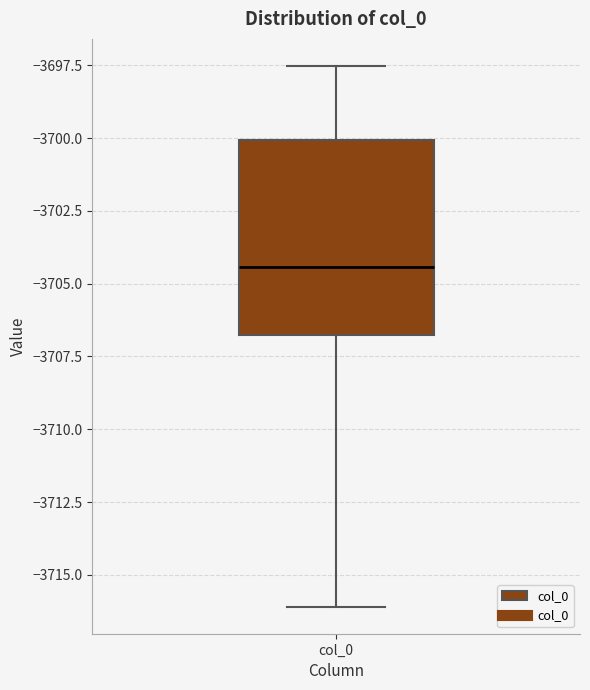

Read this box plot against the y-axis: the position of the median line, the range covered by the box, and the ends of both whiskers. The values are not printed on the chart, so give them approximately, as read against the axis.

median -3704.5, box -3707.0 to -3700.0, whiskers -3716.0 to -3697.5